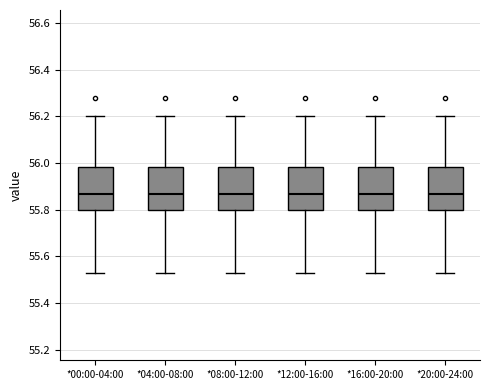

Where is the lower edge of the box for *20:00-24:00 on the y-axis? The values are not printed on the chart, so give them approximately, as read against the axis.

55.80